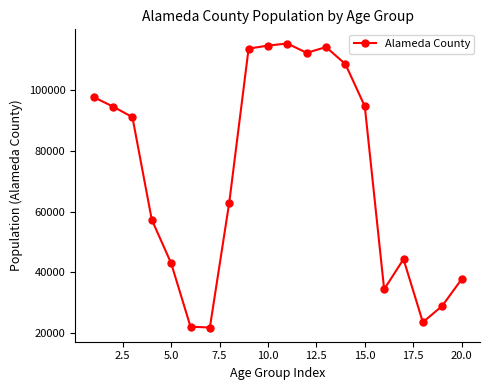

What is the average value?

71648